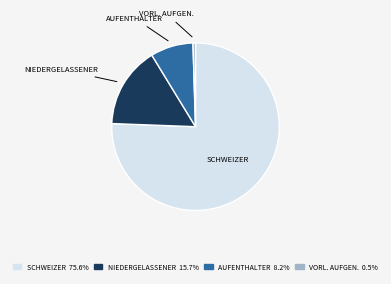

Is there a majority slice in this chart?

Yes